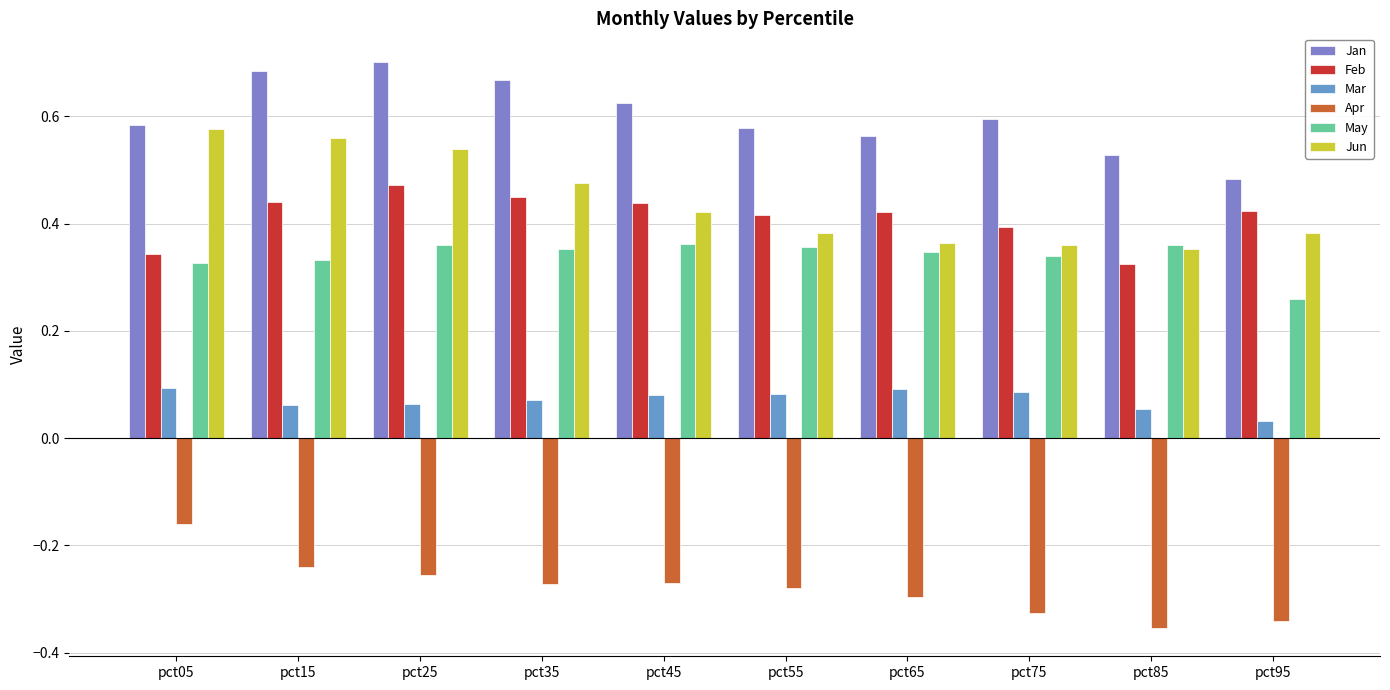

The value of Mar at pct45 is 0.1. True or false?

True